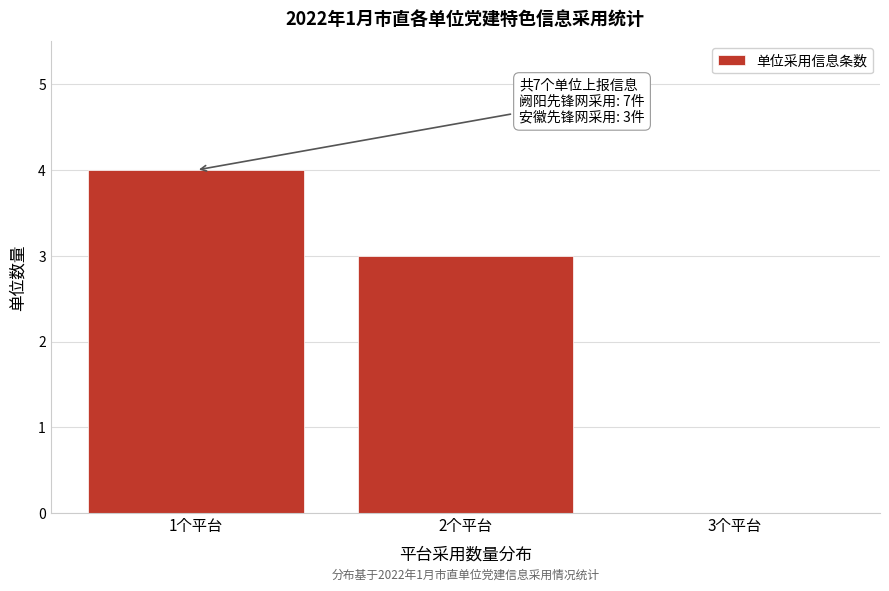

Reading right to left, transcribe all the data shown in this chart.

3个平台=0	2个平台=3	1个平台=4